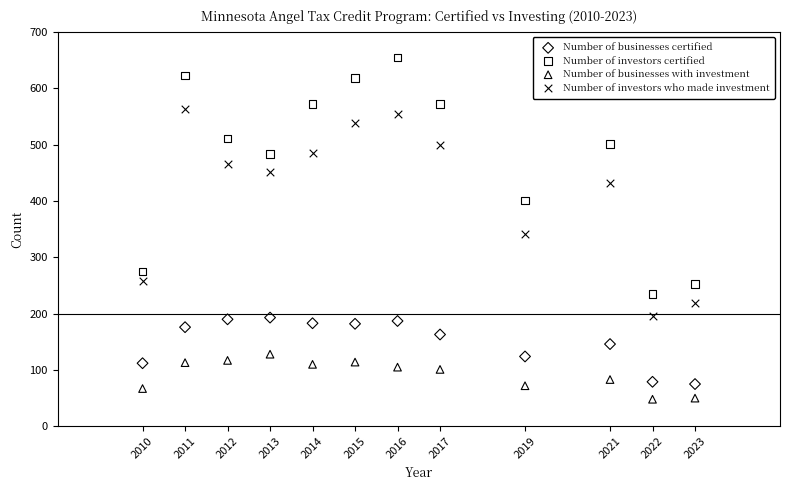

Which series has the widest spread of Y values?

Number of investors certified